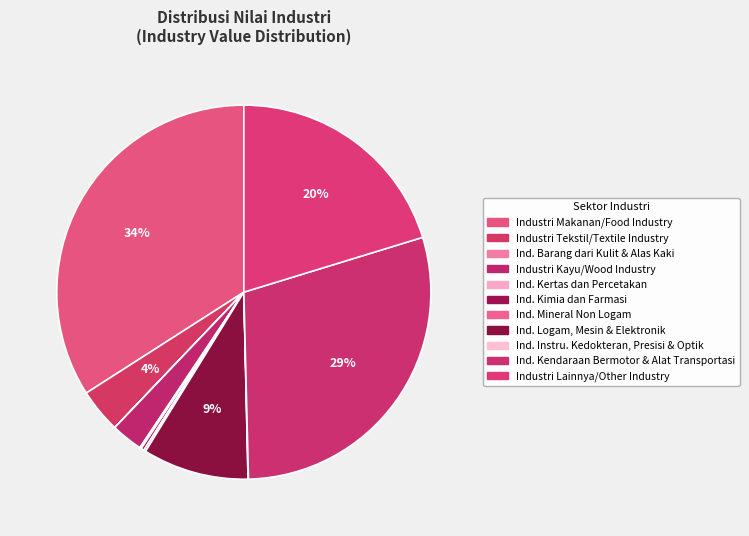

How much of the chart is everything except Ind. Kertas dan Percetakan?

99.9%